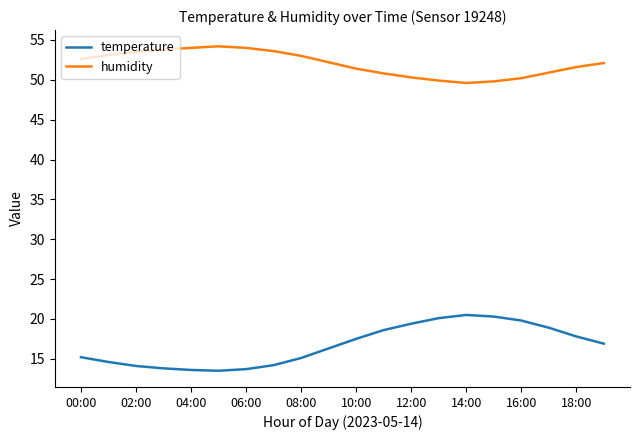

What is the difference between the maximum and minimum values in the humidity series?

4.6